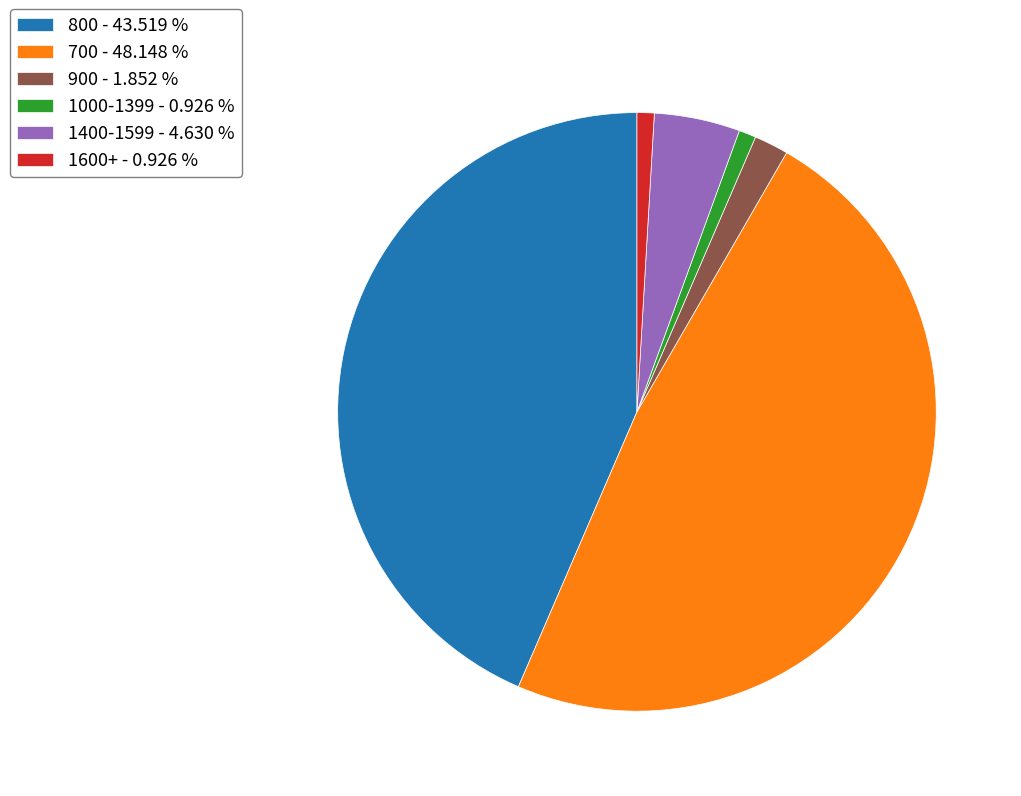

Which slice is the largest?

700 - 48.148 %